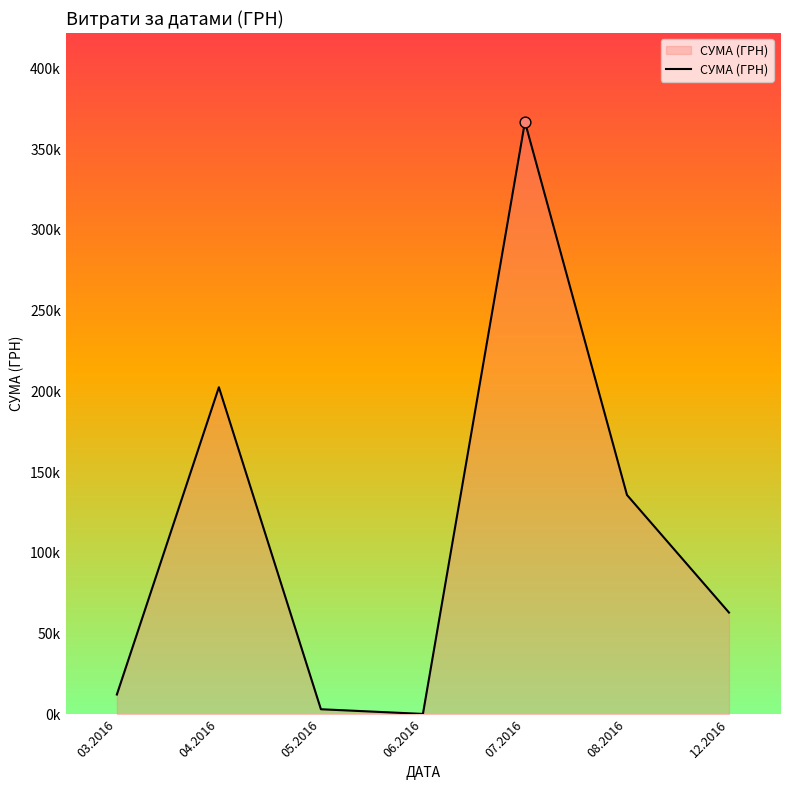

What is the change in value from 03.2016 to 12.2016?

+50759.6